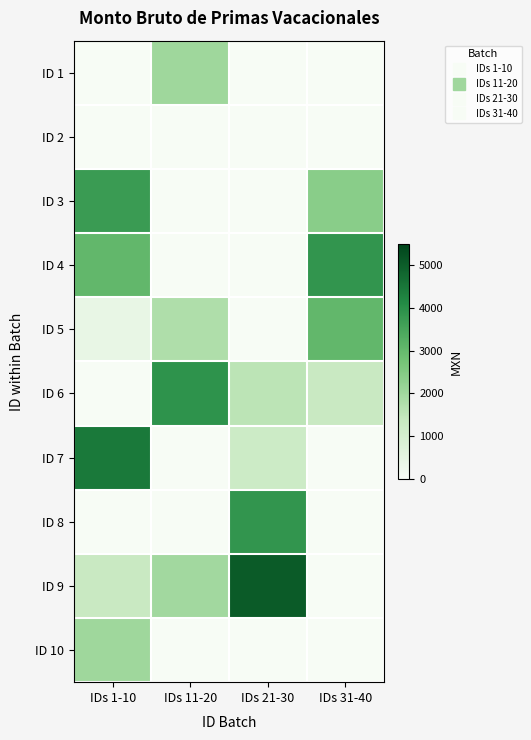

Reading left to right, transcribe all the data shown in this chart.

ID 1: IDs 1-10=0.0	IDs 11-20=2033.8	IDs 21-30=0.0	IDs 31-40=0.0
ID 2: IDs 1-10=0.0	IDs 11-20=0.0	IDs 21-30=0.0	IDs 31-40=0.0
ID 3: IDs 1-10=3732.3	IDs 11-20=0.0	IDs 21-30=0.0	IDs 31-40=2391.3
ID 4: IDs 1-10=3033.3	IDs 11-20=0.0	IDs 21-30=0.0	IDs 31-40=3849.6
ID 5: IDs 1-10=427.8	IDs 11-20=1776.2	IDs 21-30=0.0	IDs 31-40=3033.4
ID 6: IDs 1-10=0.0	IDs 11-20=3928.7	IDs 21-30=1554.1	IDs 31-40=1328.2
ID 7: IDs 1-10=4458.6	IDs 11-20=0.0	IDs 21-30=1208.1	IDs 31-40=0.0
ID 8: IDs 1-10=0.0	IDs 11-20=0.0	IDs 21-30=3849.6	IDs 31-40=0.0
ID 9: IDs 1-10=1325.7	IDs 11-20=1981.3	IDs 21-30=5040.0	IDs 31-40=0.0
ID 10: IDs 1-10=2023.8	IDs 11-20=0.0	IDs 21-30=0.0	IDs 31-40=0.0